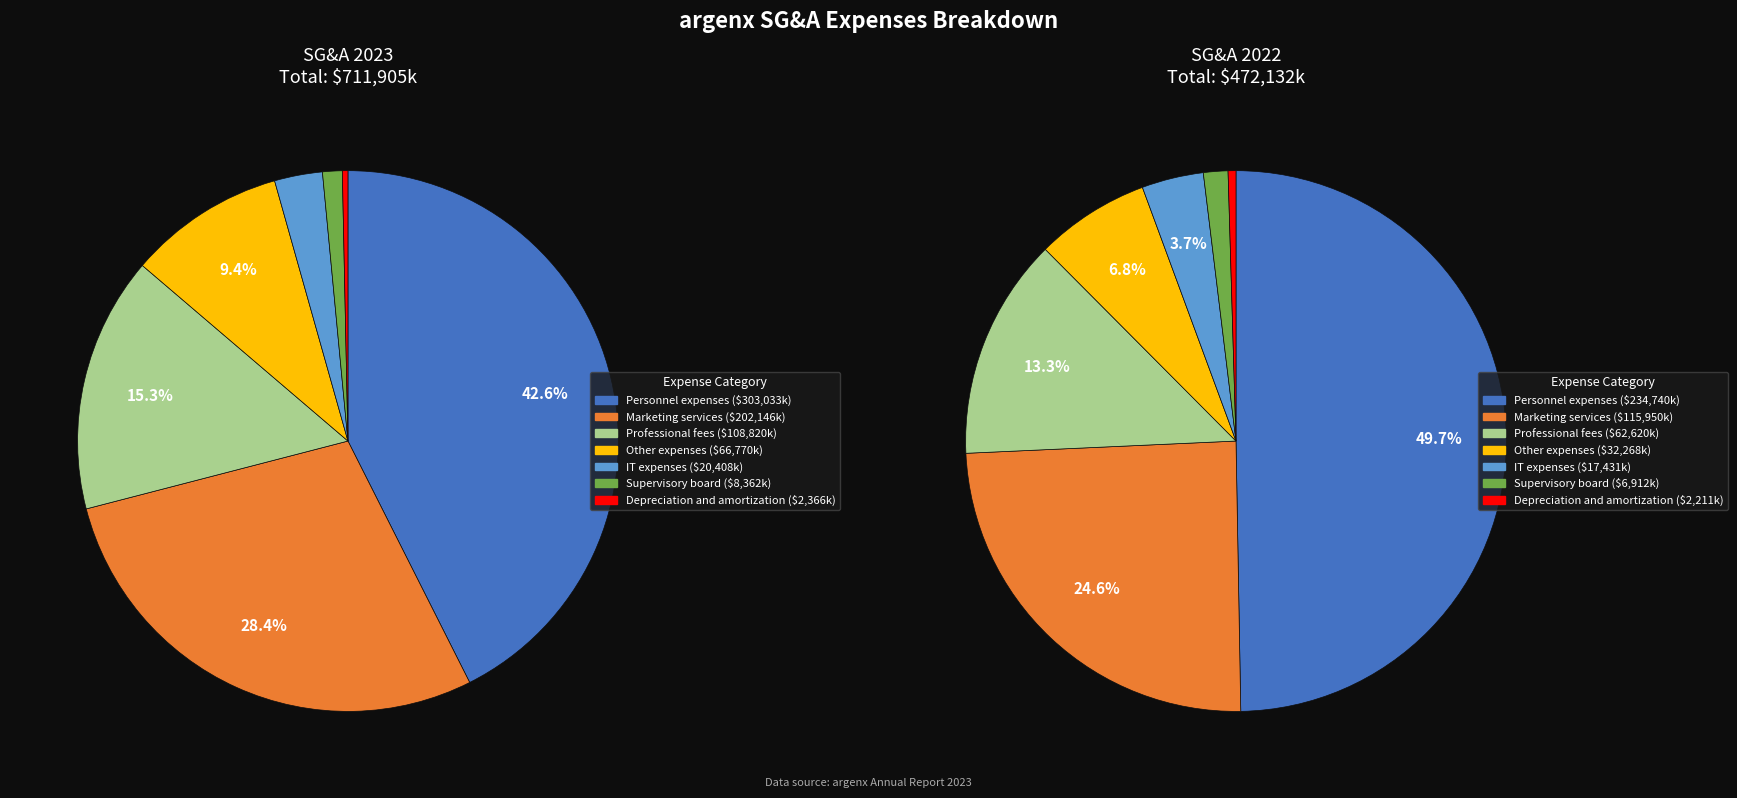

To the nearest percent, what is the combined percentage of Marketing services and Professional fees?

44%